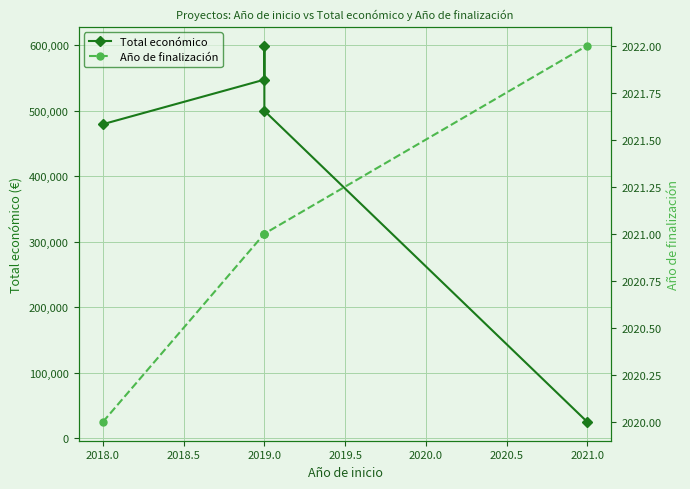

What is the value of the Año de finalización point at the 1st from the left?

2020